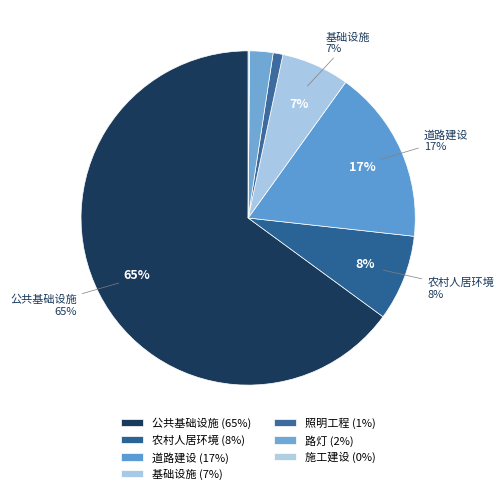

Which slice is the smallest?

施工建设